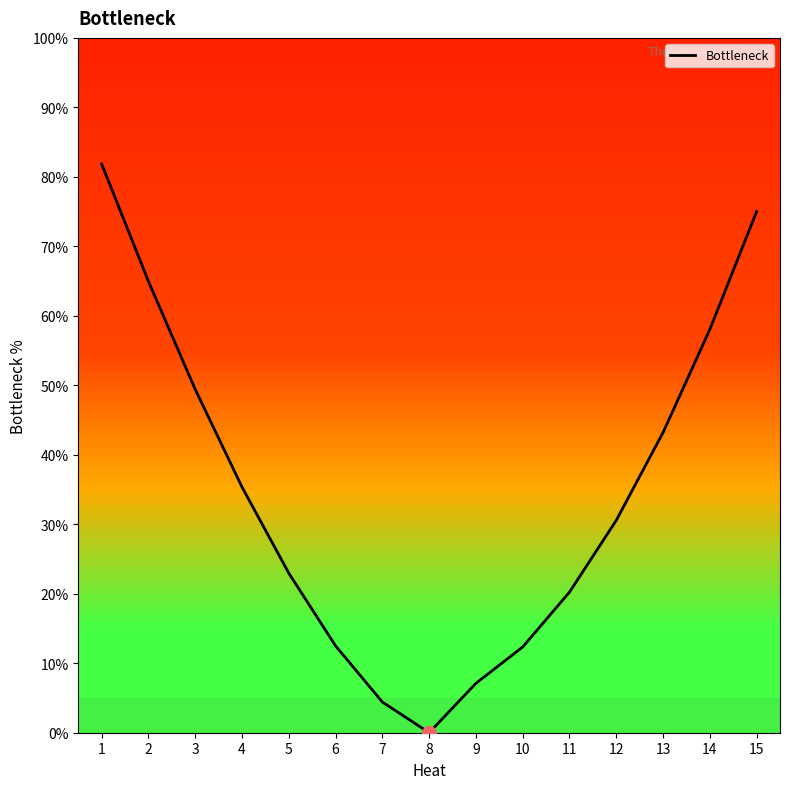

What is the change in value from 7 to 10?

+7.9